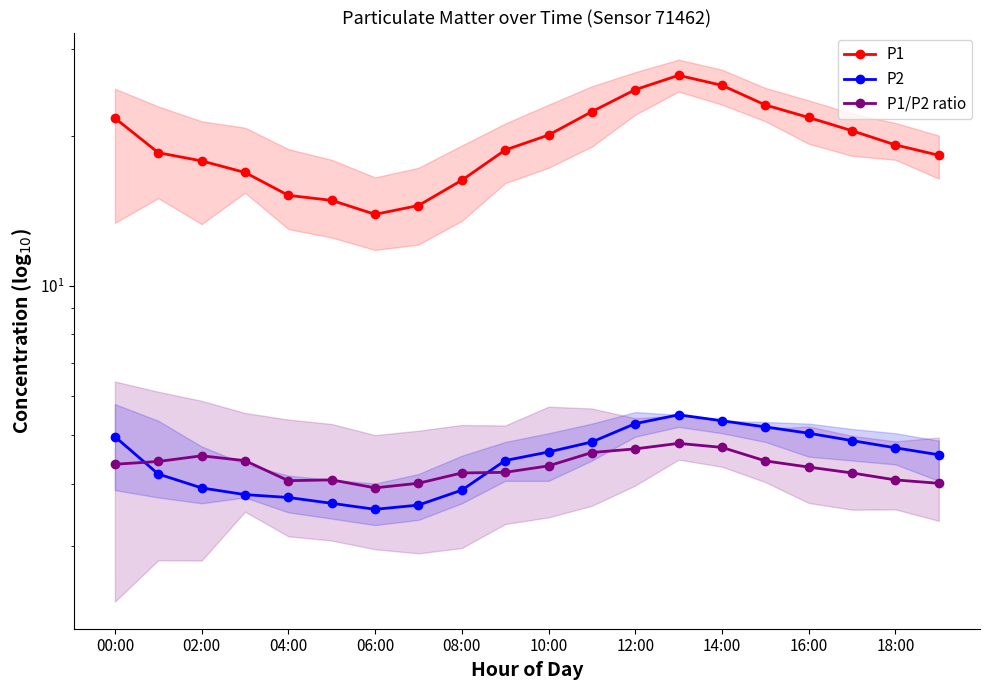

At which label does P2 first exceed 4?

00:00